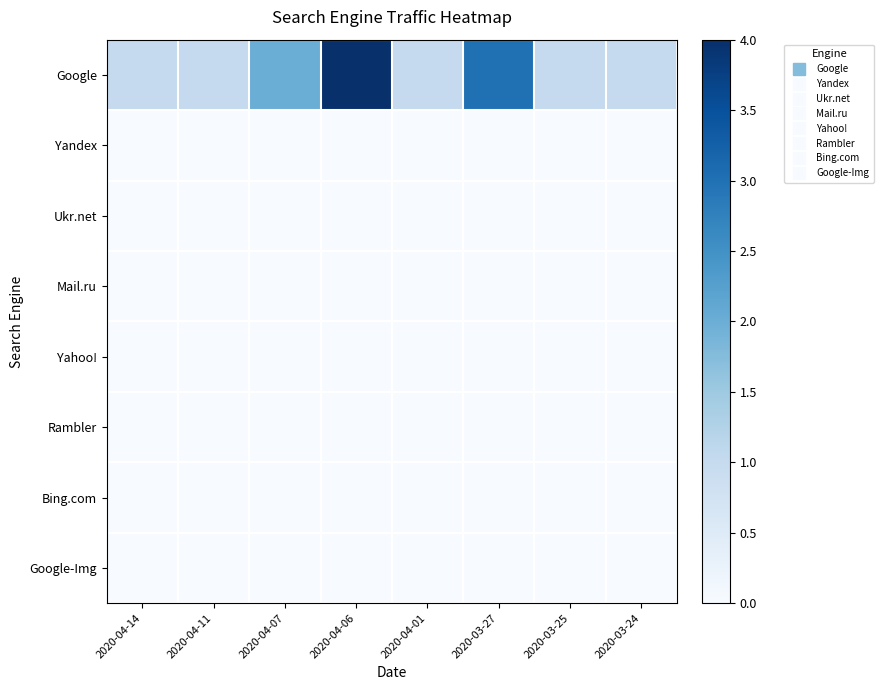

What is the total value across all series at 2020-04-11?

1